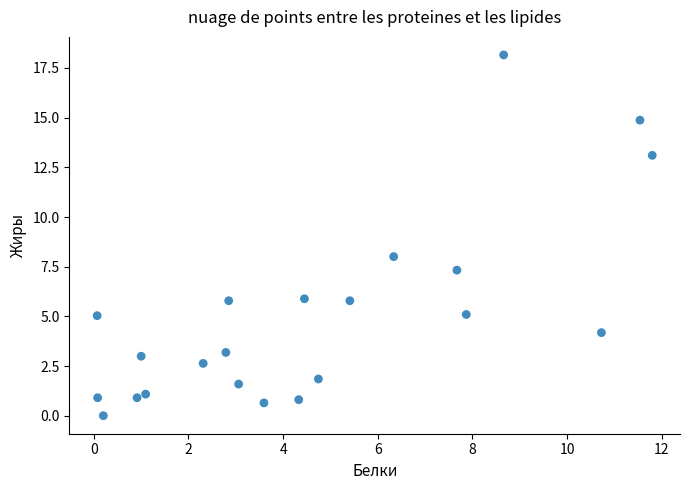

What Y value in the scatter plot is closest to 9?

8.0